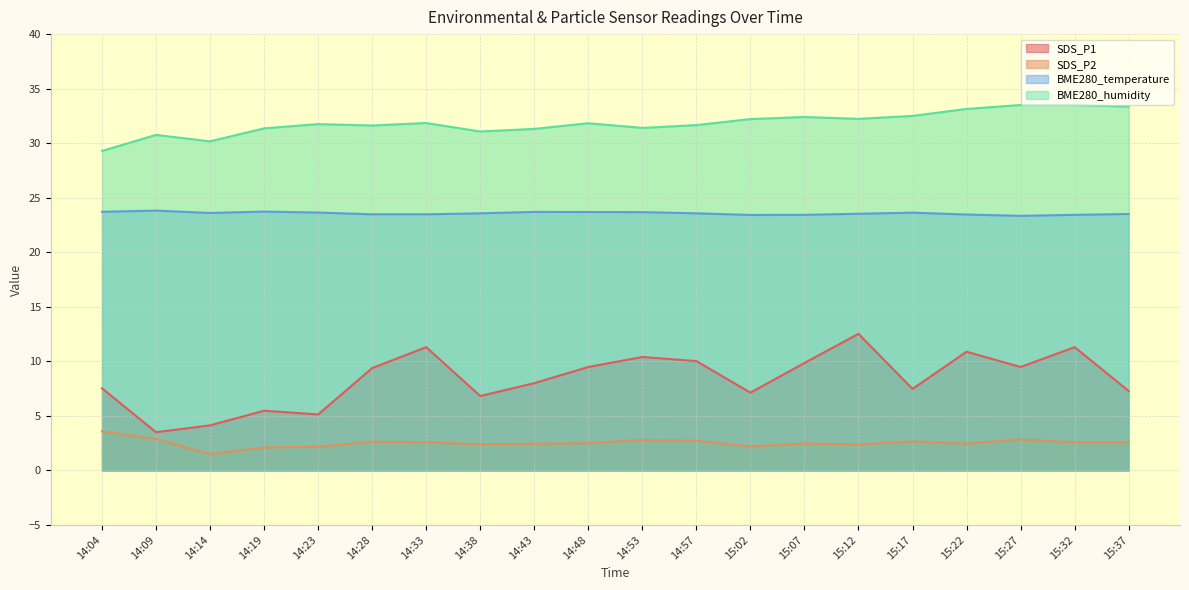

What is the spread (max minus min) of values at 15:17?

29.9